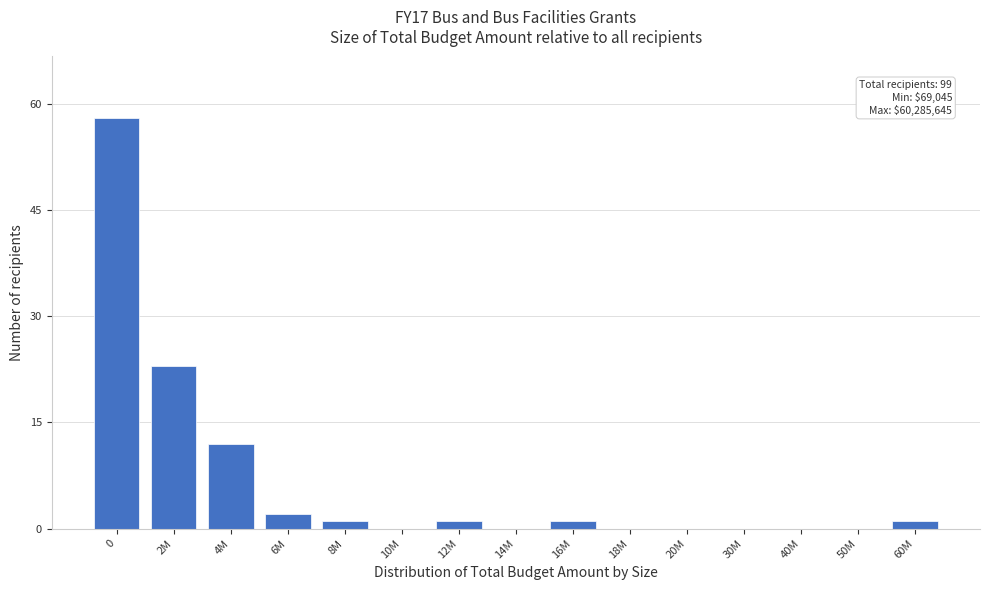

Reading left to right, extract all data points from this chart.

0=58	2M=23	4M=12	6M=2	8M=1	10M=0	12M=1	14M=0	16M=1	18M=0	20M=0	30M=0	40M=0	50M=0	60M=1